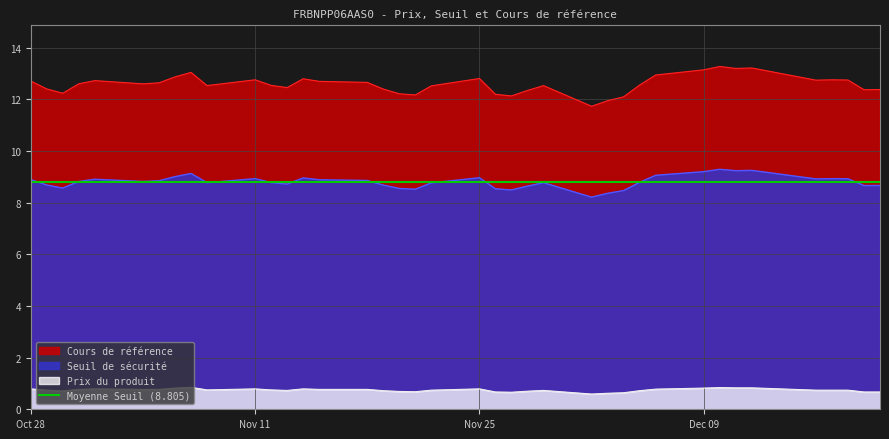

Where does the Cours de référence series first go above 12?

Oct 28